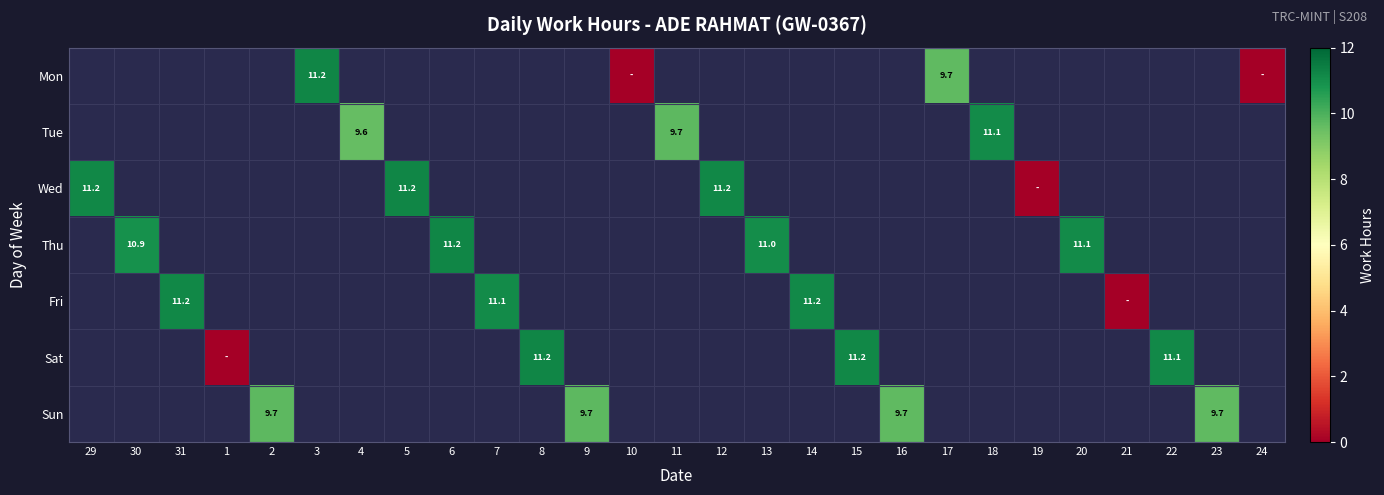

How many positive values does the Thu series have?

4